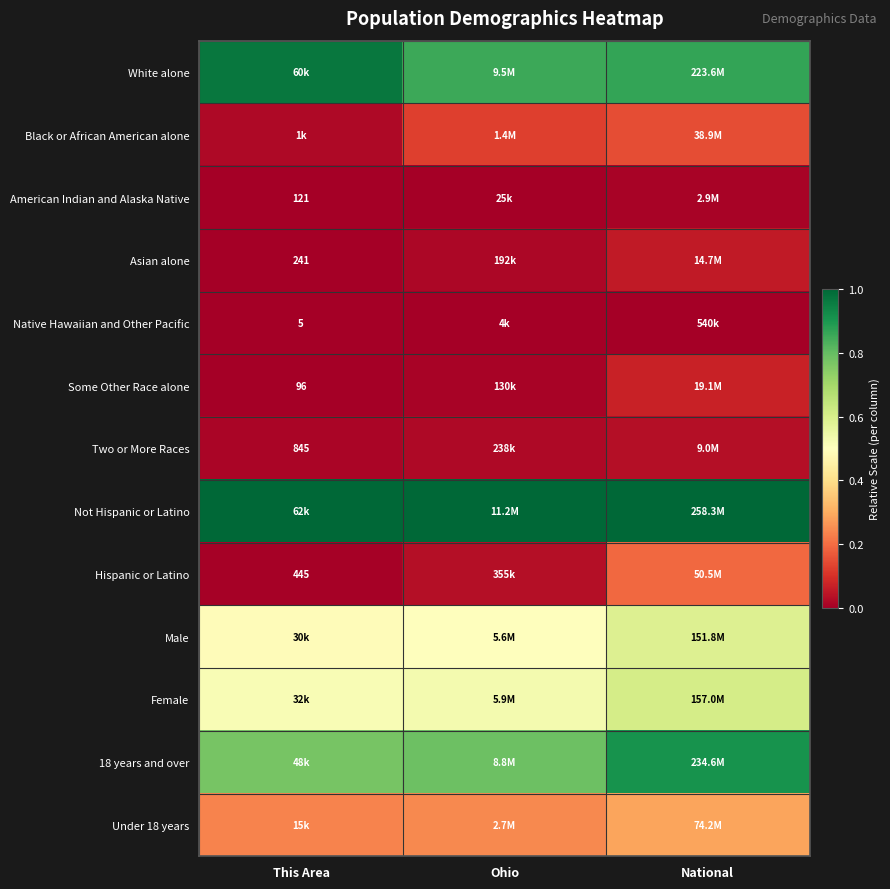

True or false: Native Hawaiian and Other Pacific has a value of 0.0 at Ohio.

True